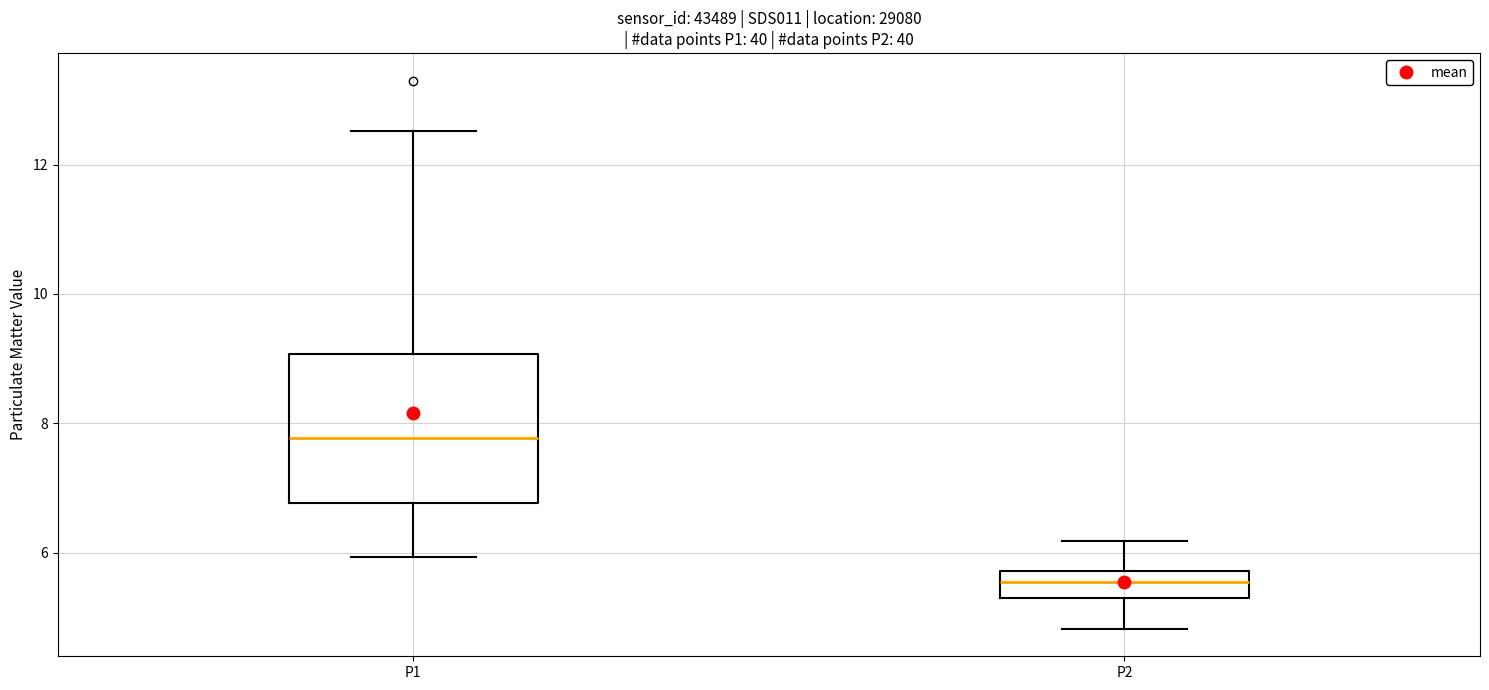

Where is the upper edge of the box for P1 on the y-axis? The values are not printed on the chart, so give them approximately, as read against the axis.

9.0